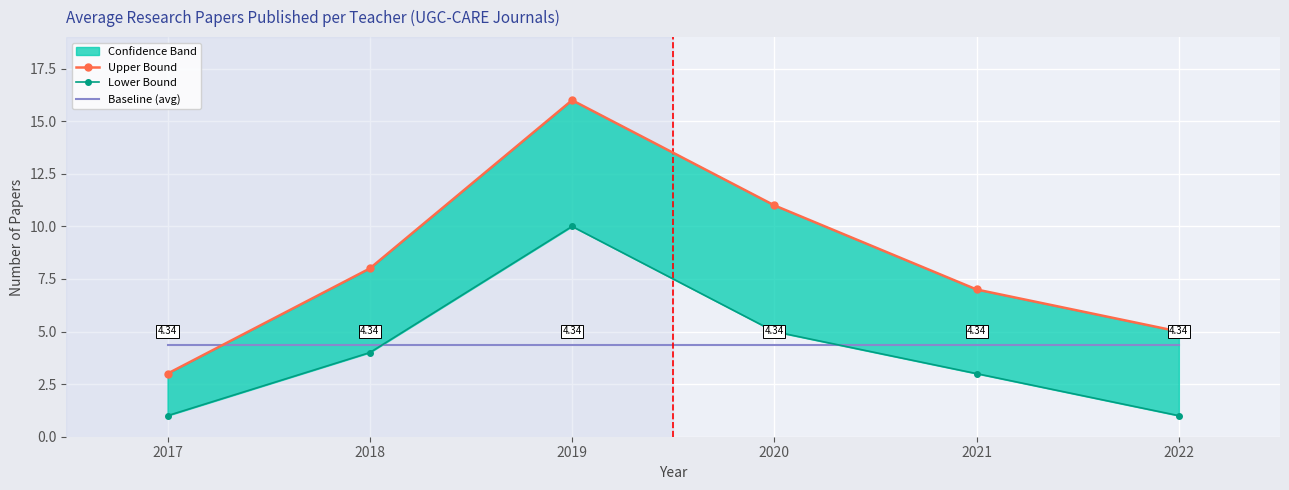

True or false: Upper Bound and Baseline (avg) cross at least once.

True